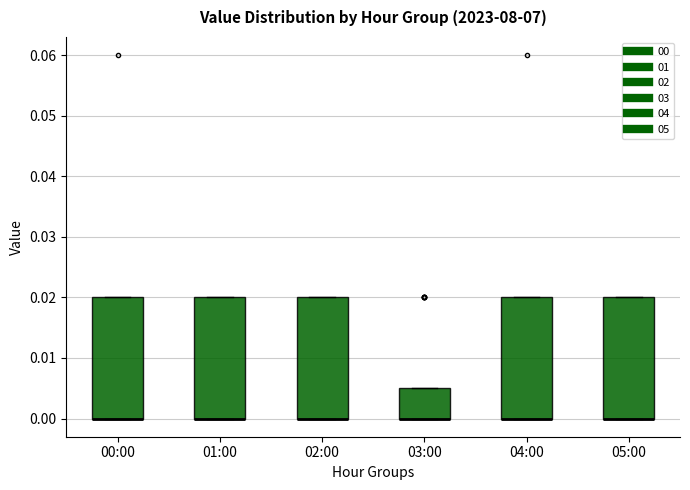

Where is the upper edge of the box for 02:00 on the y-axis? The values are not printed on the chart, so give them approximately, as read against the axis.

0.020